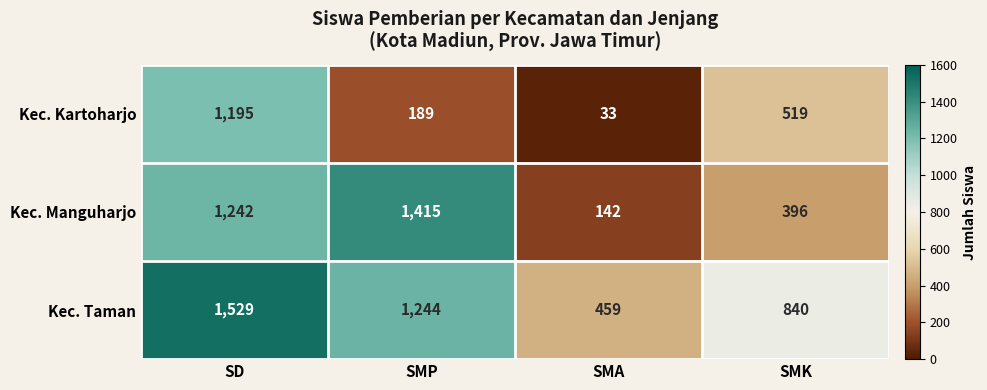

Rank the series by their average value, from highest to lowest.

Kec. Taman, Kec. Manguharjo, Kec. Kartoharjo